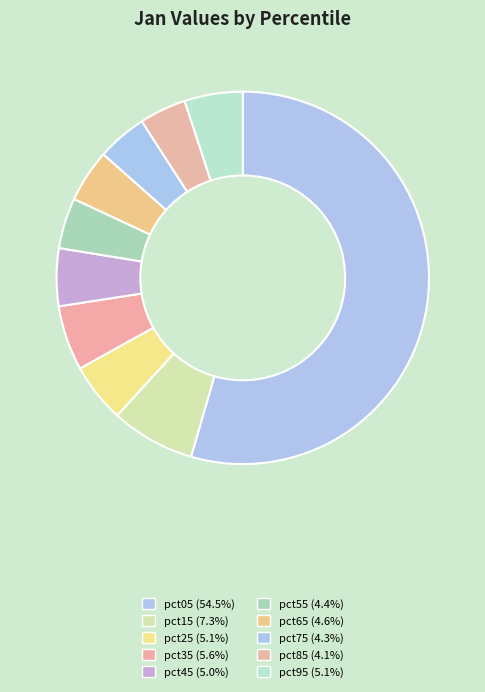

How many segments does this pie chart have?

10